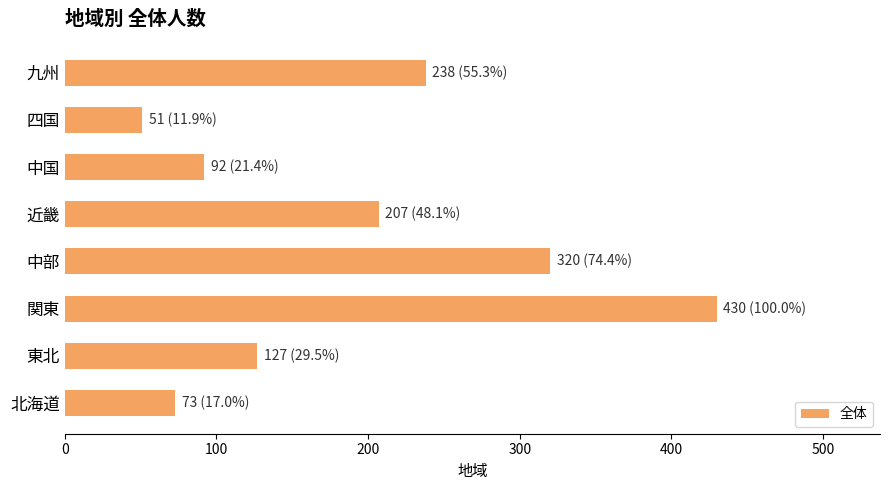

How many bars are there in total?

8